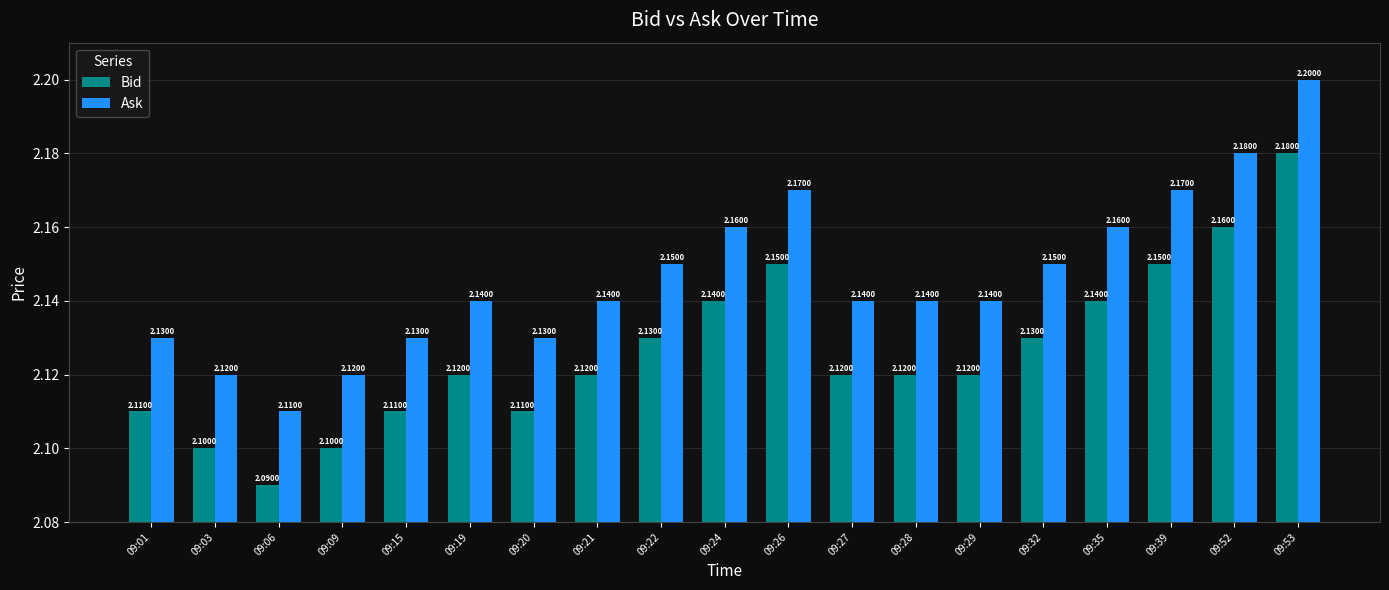

What is the difference between the maximum and minimum values in the Bid series?

0.1